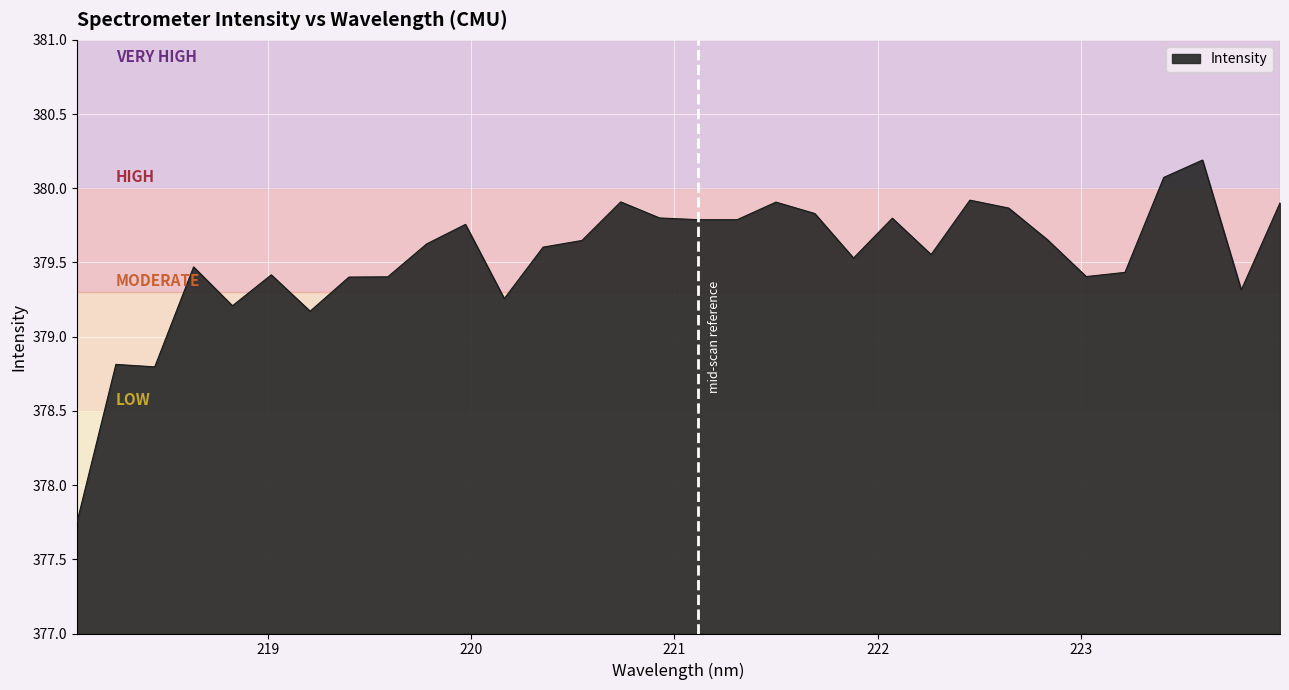

True or false: the data has more than 2 interior local peaks.

True